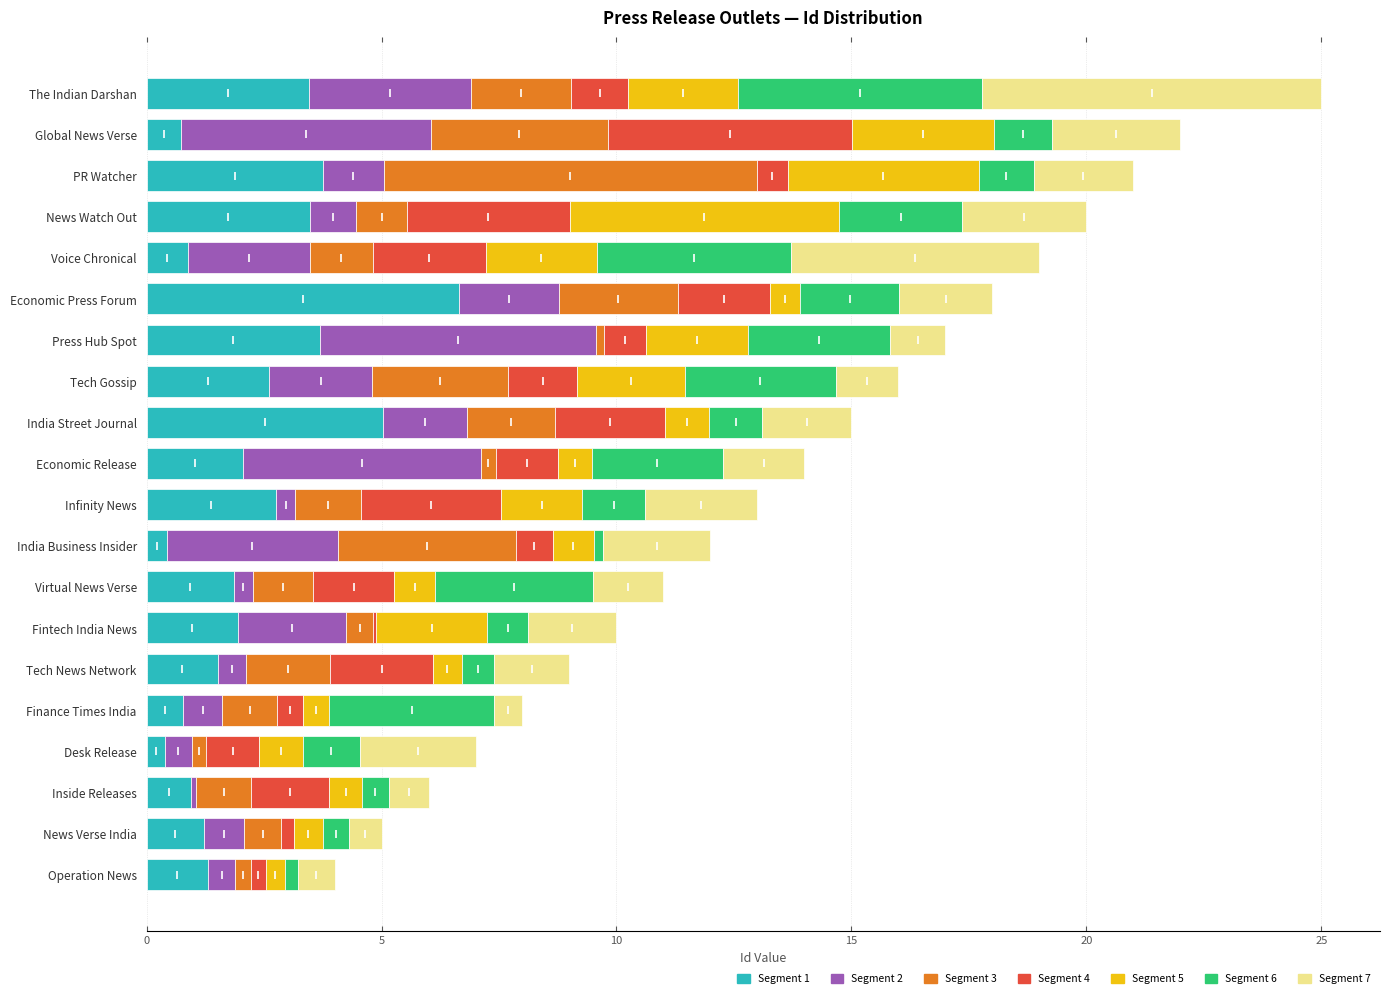

What is the average value?

14